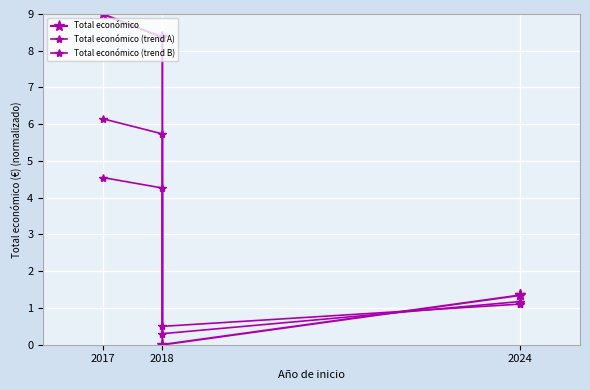

What is the value of the Total económico point at the 3rd from the left?

8.4